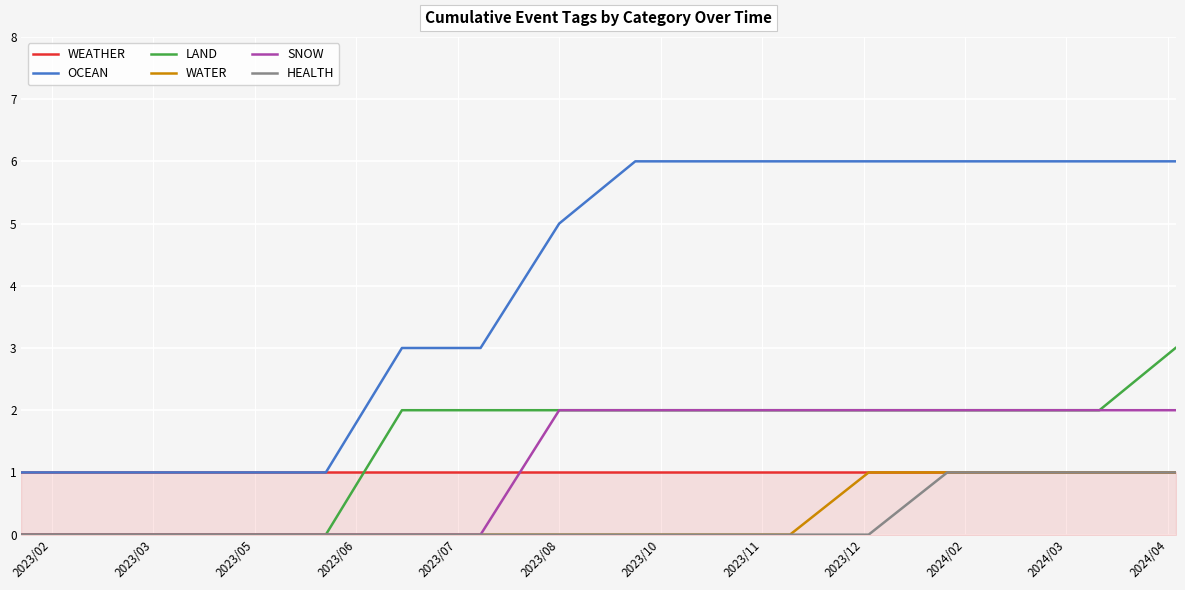

True or false: OCEAN and SNOW intersect in this chart.

False